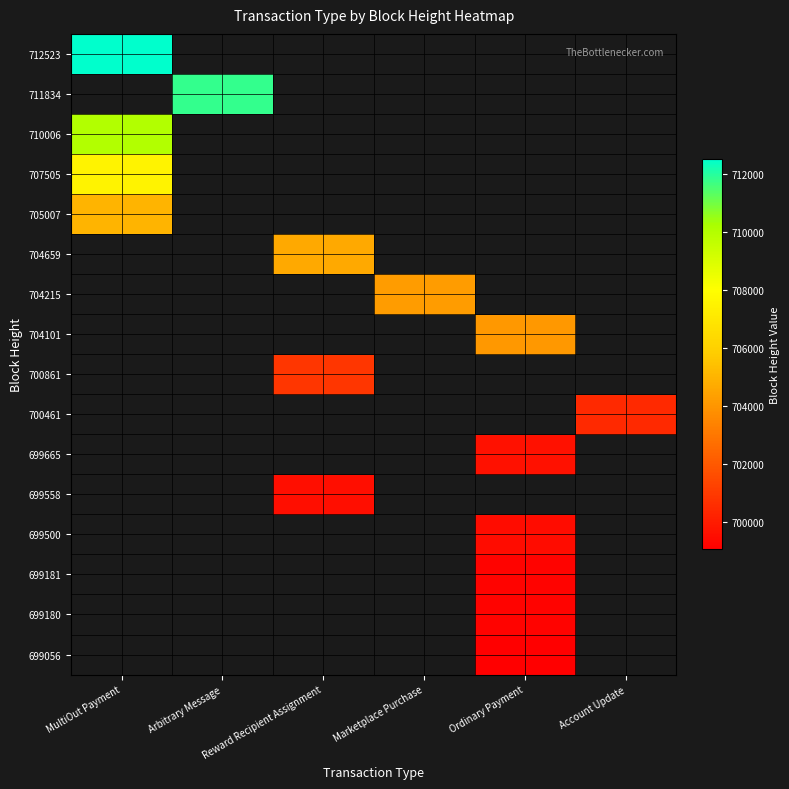

How many distinct data groups are displayed?

16